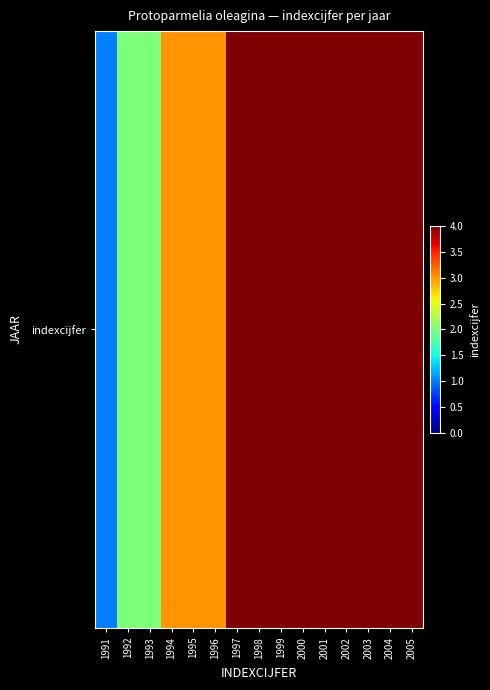

At which category does the chart reach its minimum across all series?

1991